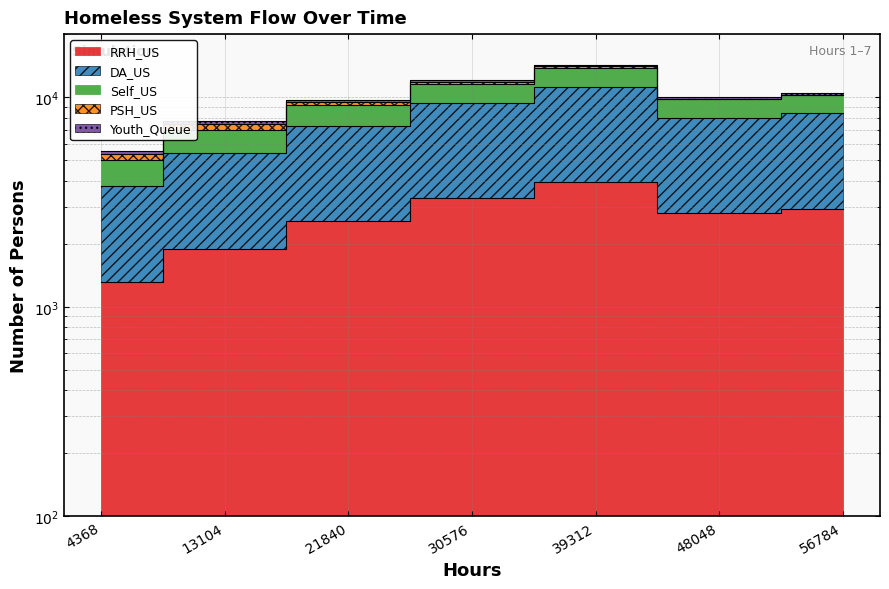

The Self_US series shows 10481 at 56784. True or false?

True